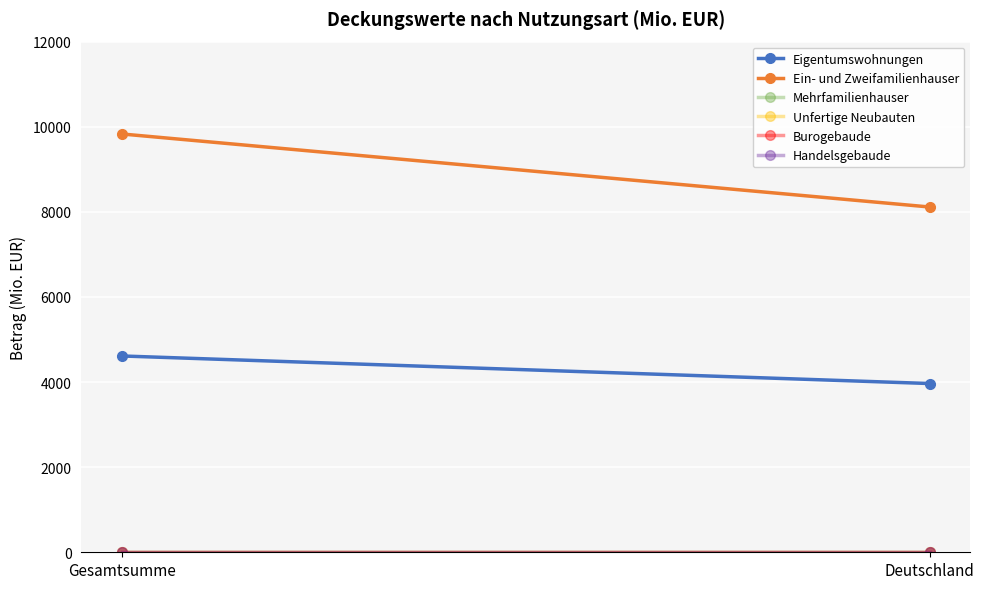

Is this an area chart (filled region under the line)?

No